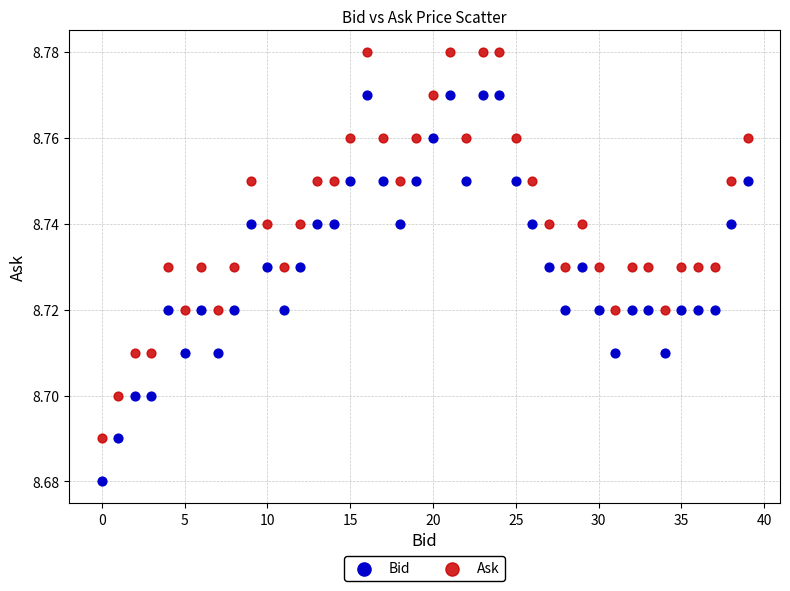

Which series contains the highest Y value?

Ask